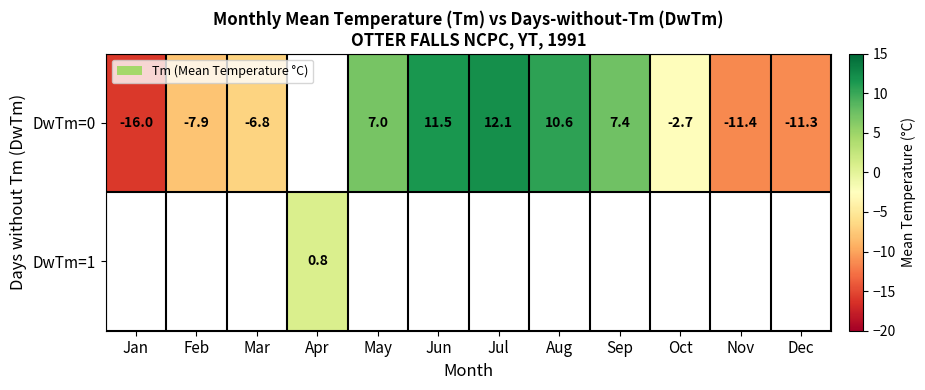

The value of DwTm=0 at May is 10.2. True or false?

False